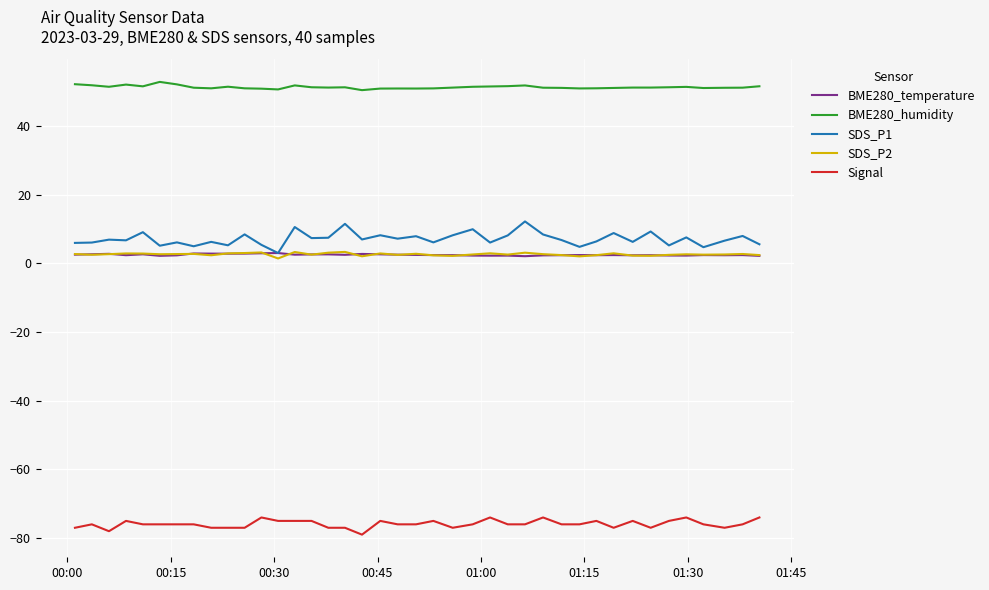

Which series has the largest total across all categories?

BME280_humidity